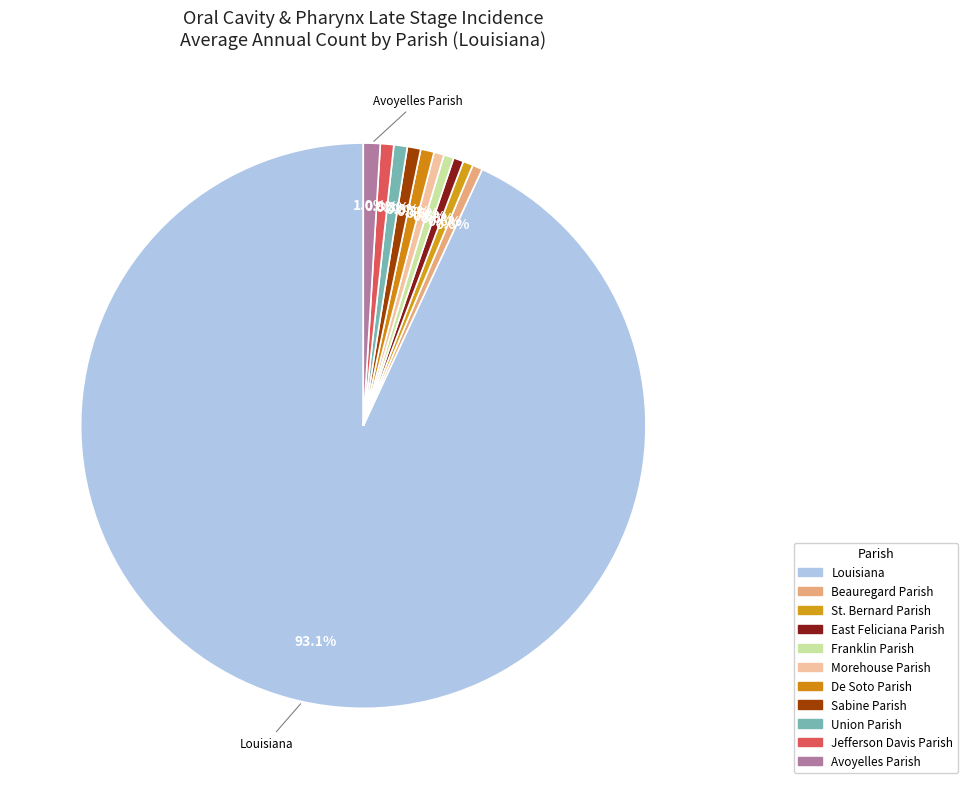

Is it true that St. Bernard Parish is 12% of the pie?

False